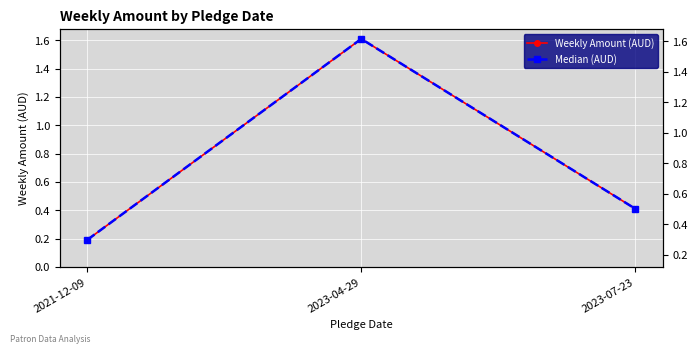

Is the value of Median (AUD) at 2021-12-09 greater than the value of Weekly Amount (AUD) at 2023-04-29?

No